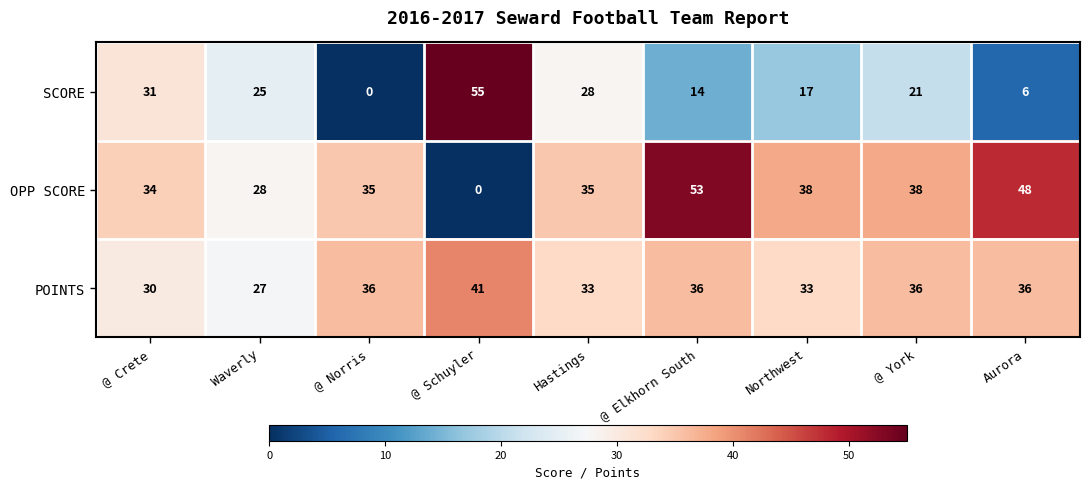

Reading left to right, list all the values displayed in this chart.

SCORE: 31	25	0	55	28	14	17	21	6
OPP SCORE: 34	28	35	0	35	53	38	38	48
POINTS: 30	27	36	41	33	36	33	36	36